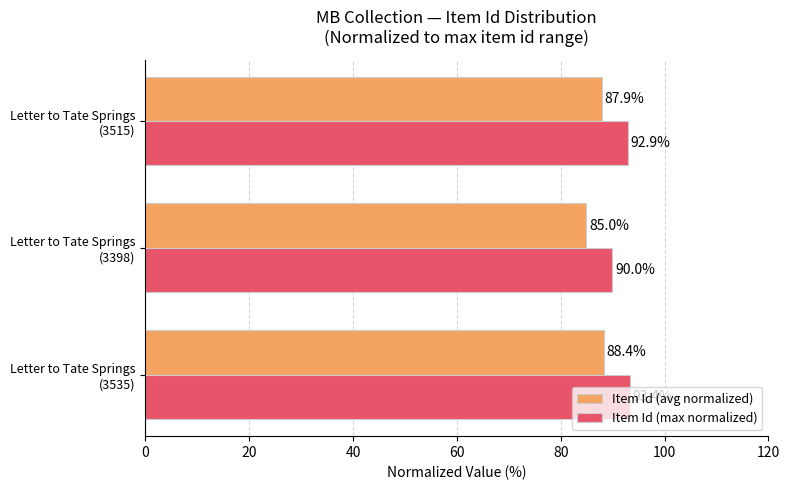

What is the difference between the maximum and minimum values in the Item Id (max normalized) series?

3.4